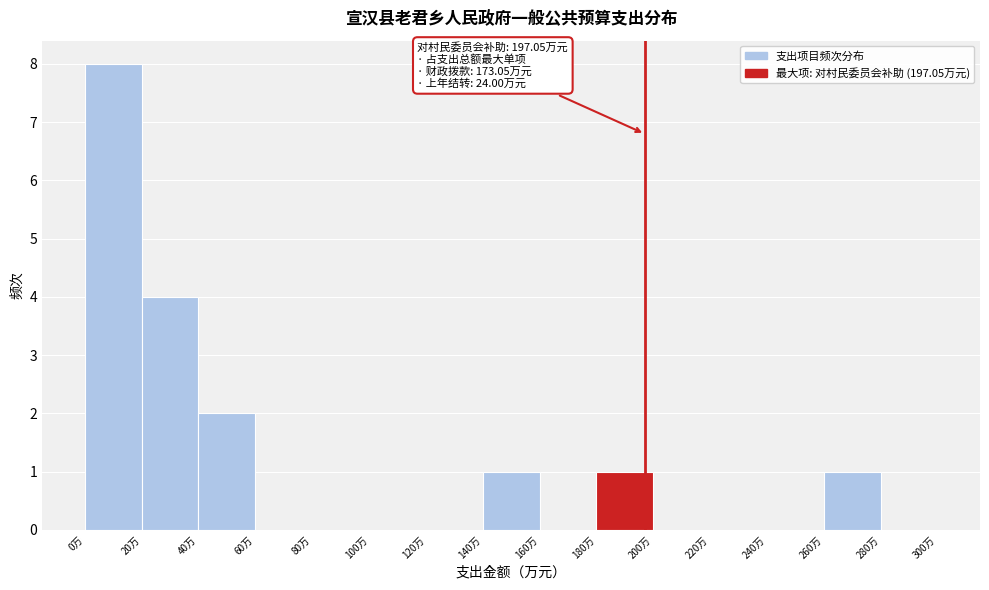

Which range on the x-axis has the tallest bar?

0 to 20